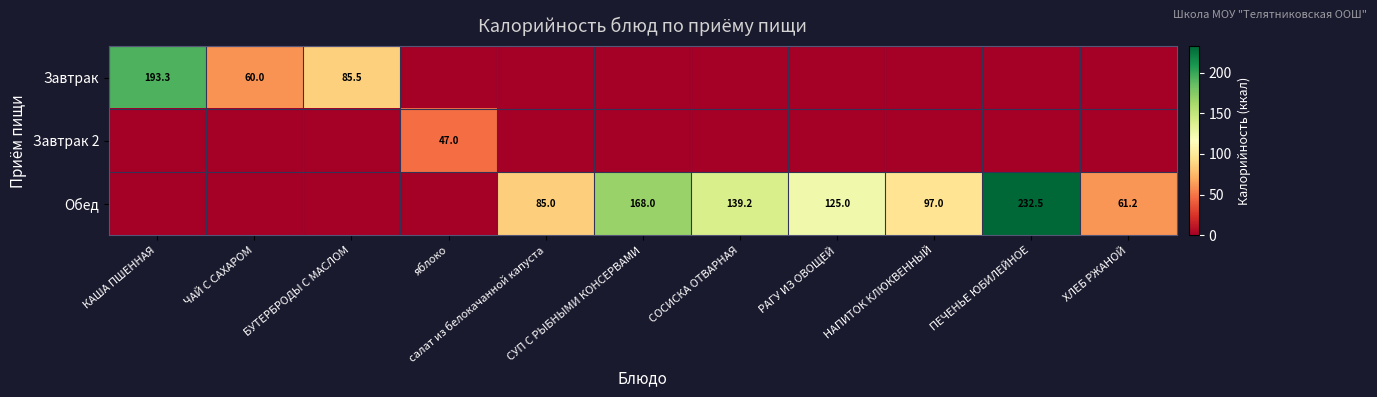

The Обед series shows 97.1 at СОСИСКА ОТВАРНАЯ. True or false?

False